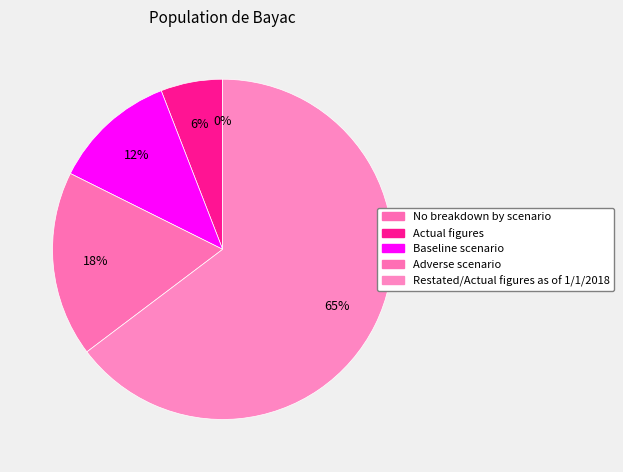

Combined, what portion of the pie is No breakdown by scenario and Adverse scenario?

17.6%